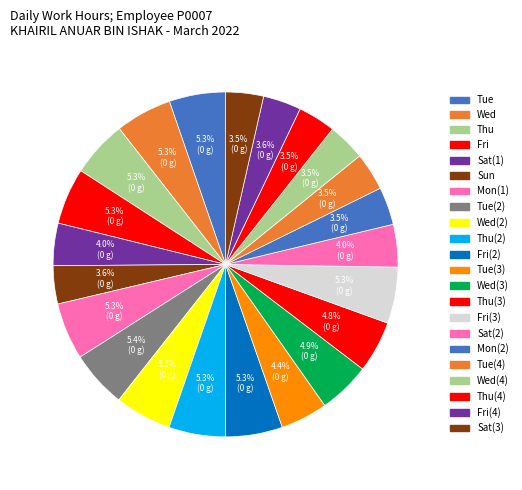

Which slice is the largest?

Tue(2)